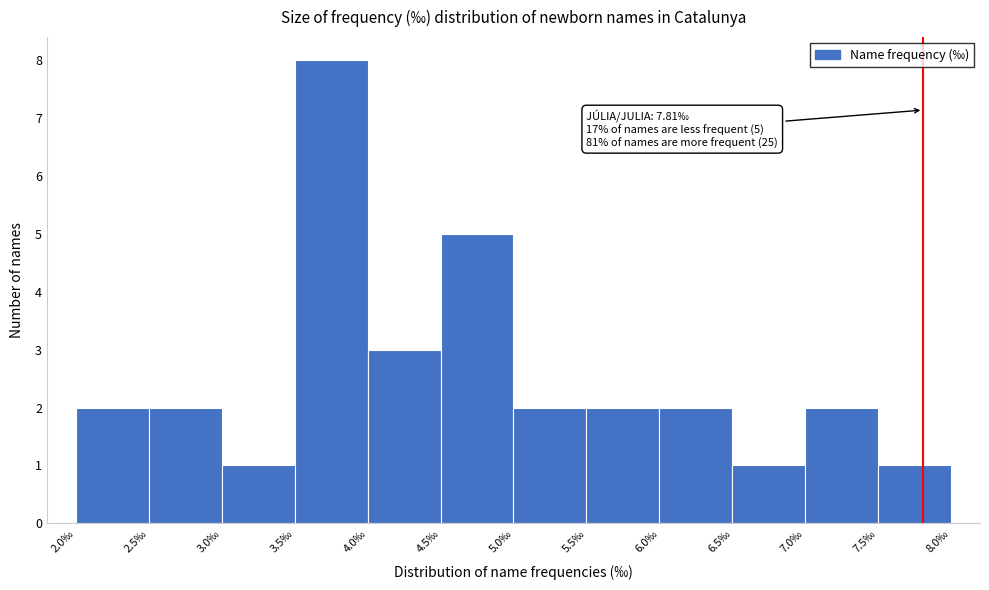

Over which range of the x-axis is the bar tallest?

3.5 to 4.0